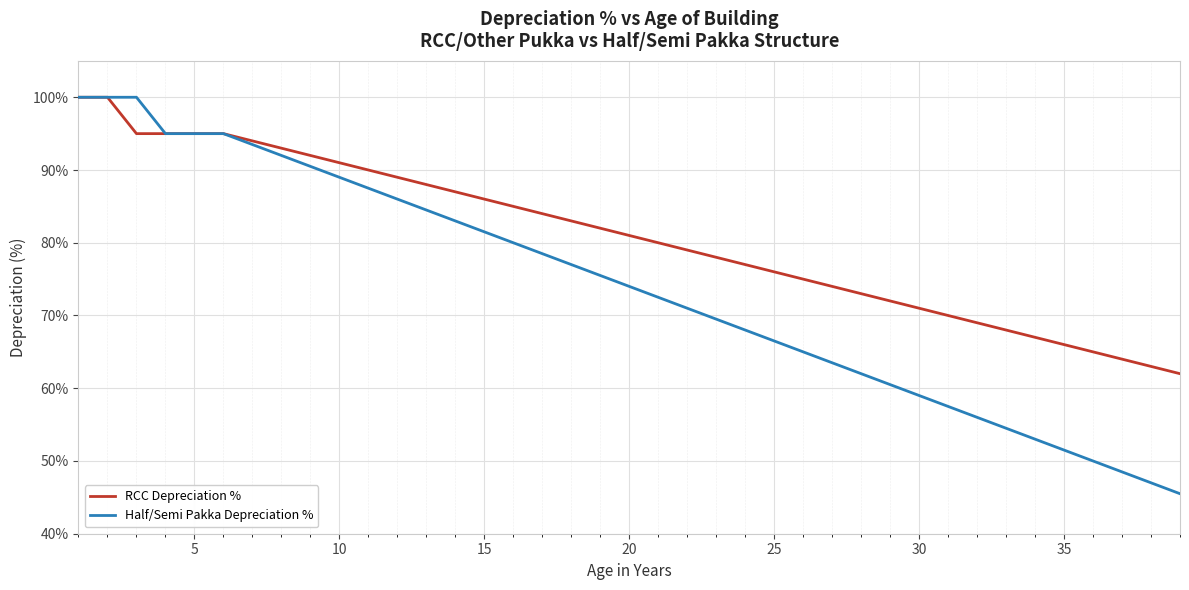

Does the chart display data point markers on the line(s)?

No